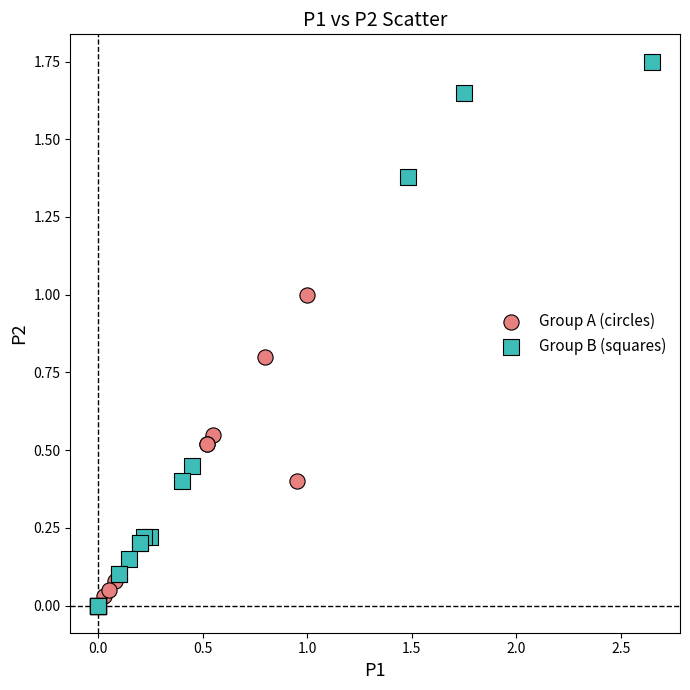

Which series reaches the maximum Y coordinate?

Group B (squares)